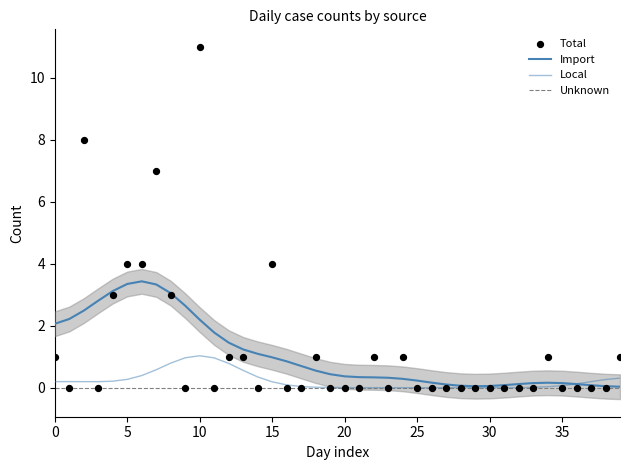

What are all the series names shown in the legend?

Import, Local, Unknown, Total